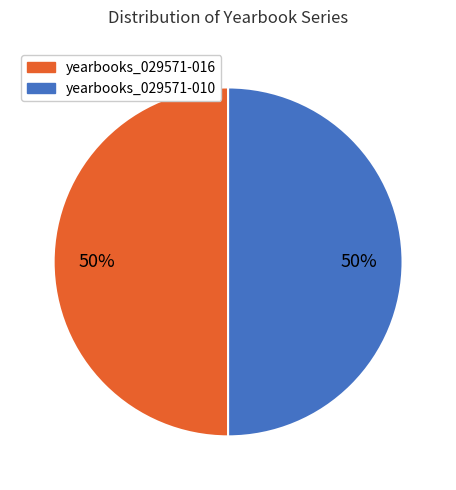

What is the ratio of the value at yearbooks_029571-010 to the value at yearbooks_029571-016?

1.0